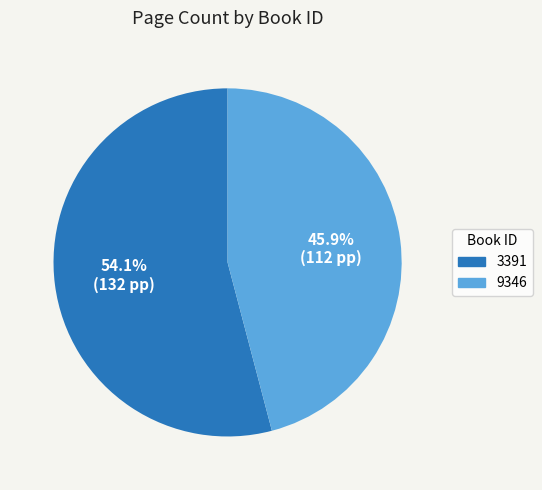

The 3391 slice represents 49% of the pie. True or false?

False